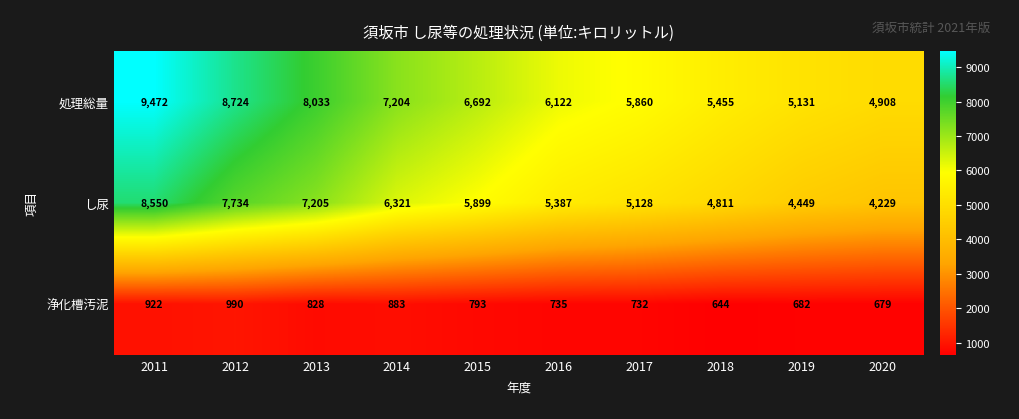

The 処理総量 series shows 7204 at 2014. True or false?

True